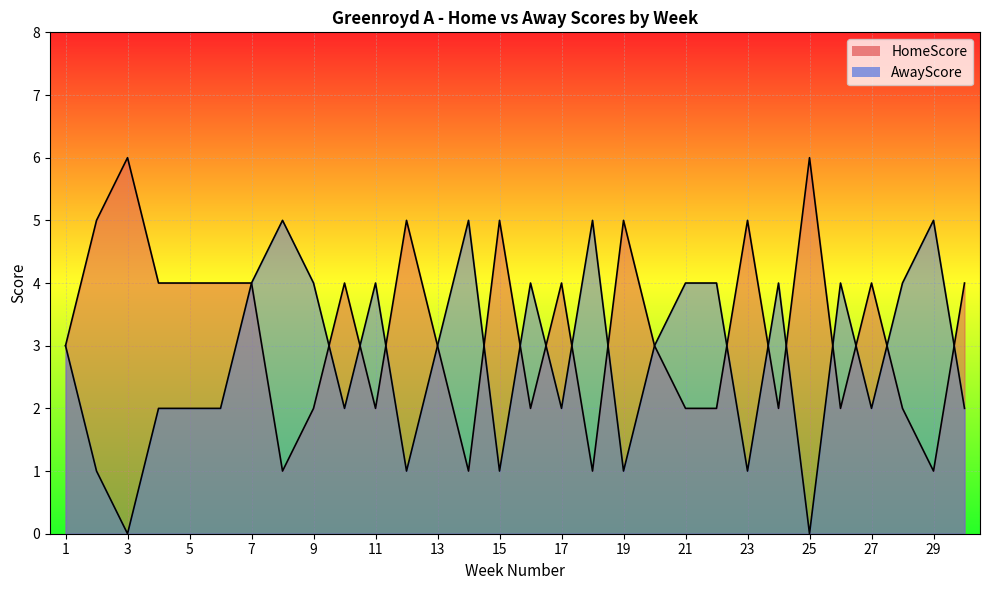

List the labels in order of AwayScore value, largest first.

8, 14, 18, 29, 7, 9, 11, 16, 21, 22, 24, 26, 28, 1, 13, 20, 4, 5, 6, 10, 17, 27, 30, 2, 12, 15, 19, 23, 3, 25